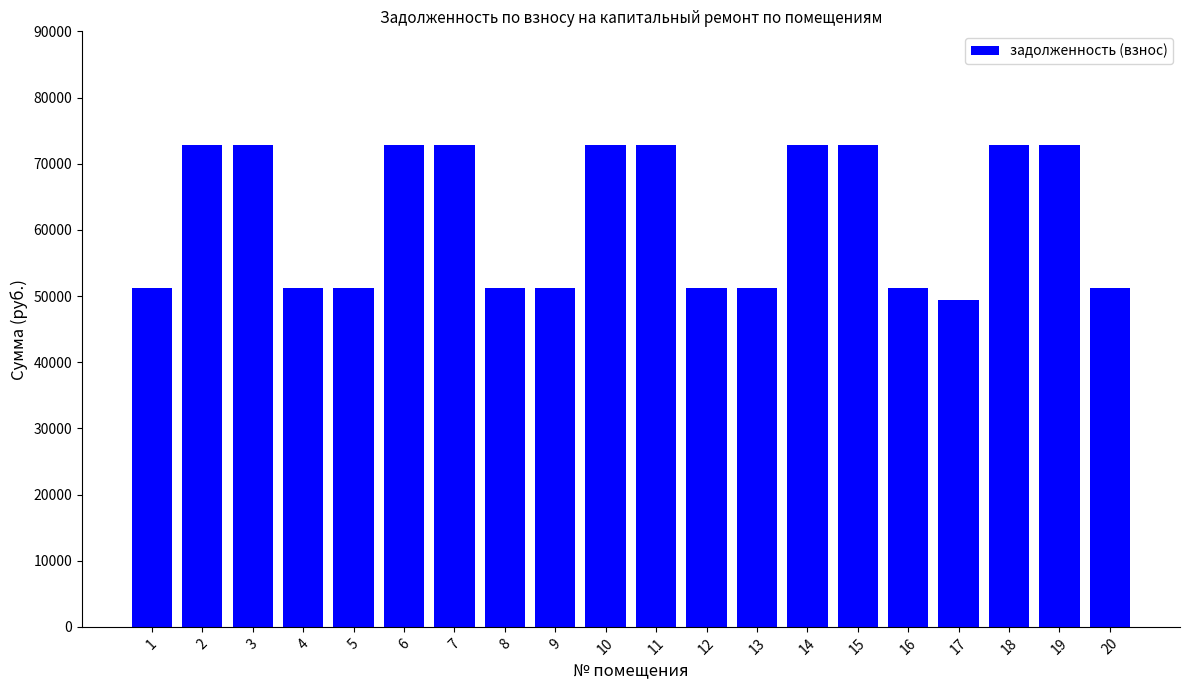

The value at 17 is 49322.2. True or false?

True